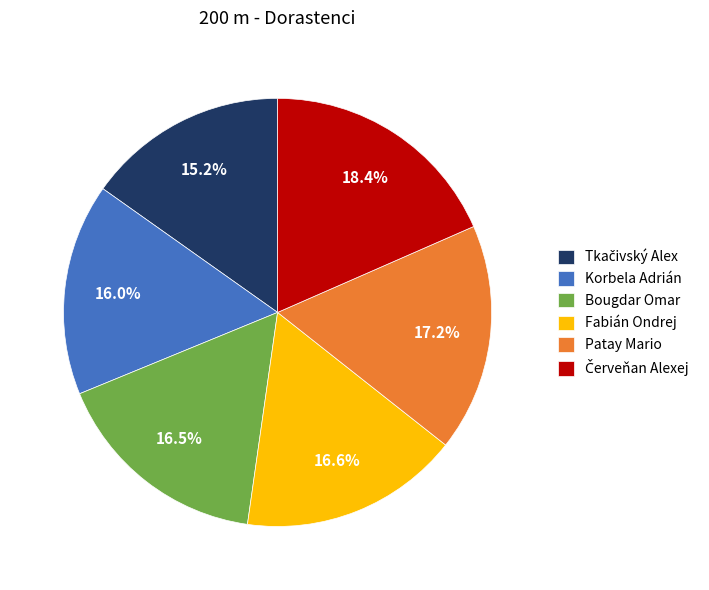

Does Patay Mario account for over 50% of the chart?

No